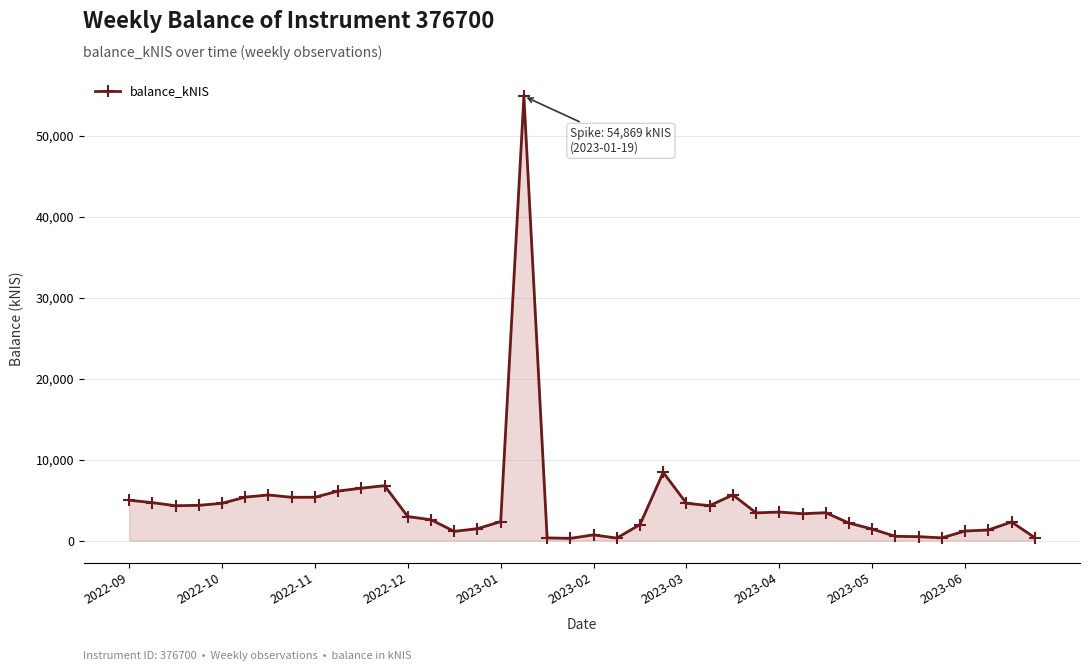

How many values are below 3414?

20